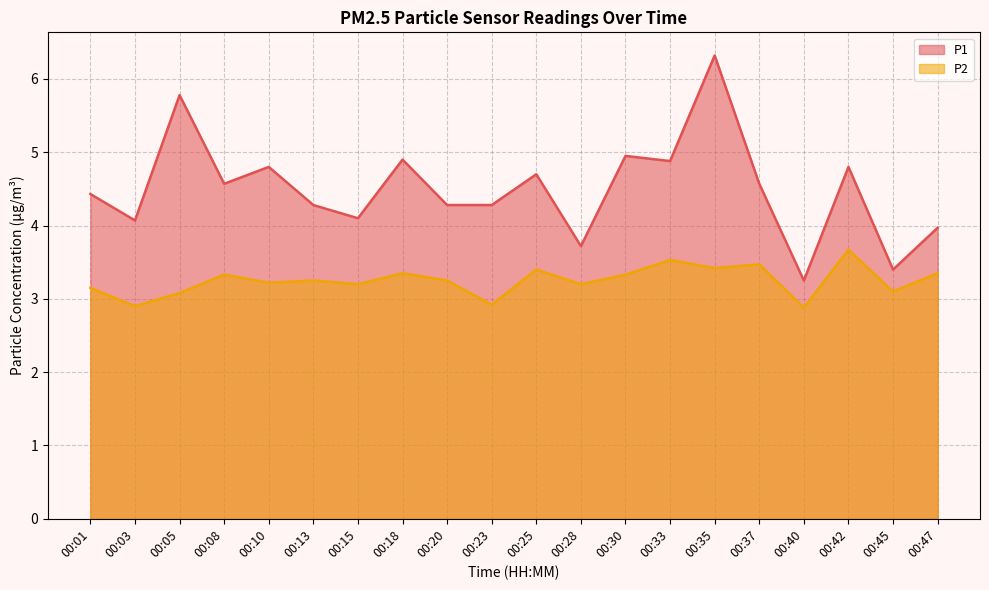

Does the chart have visible grid lines?

Yes